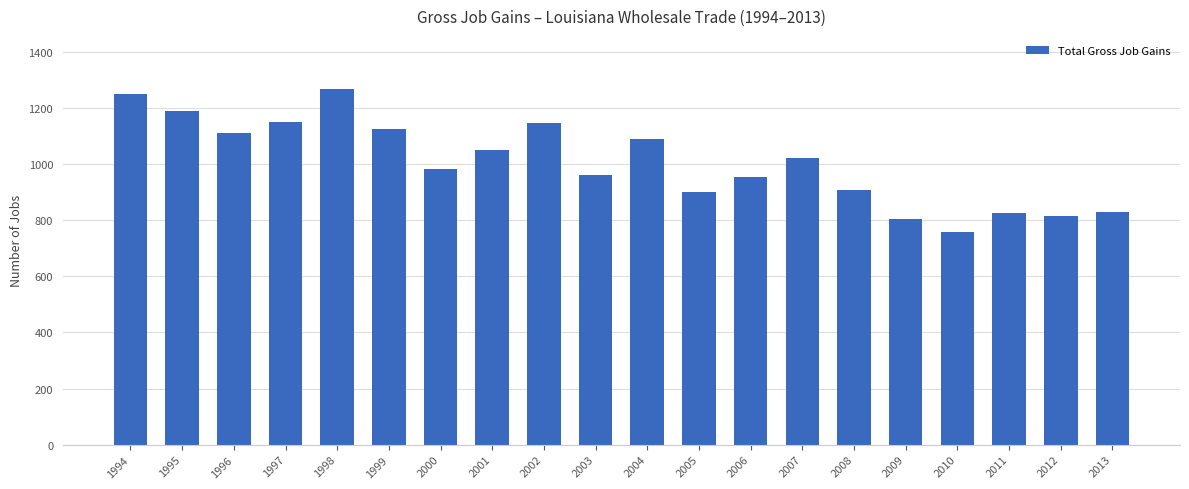

Are the bars grouped side by side (vs. stacked)?

No